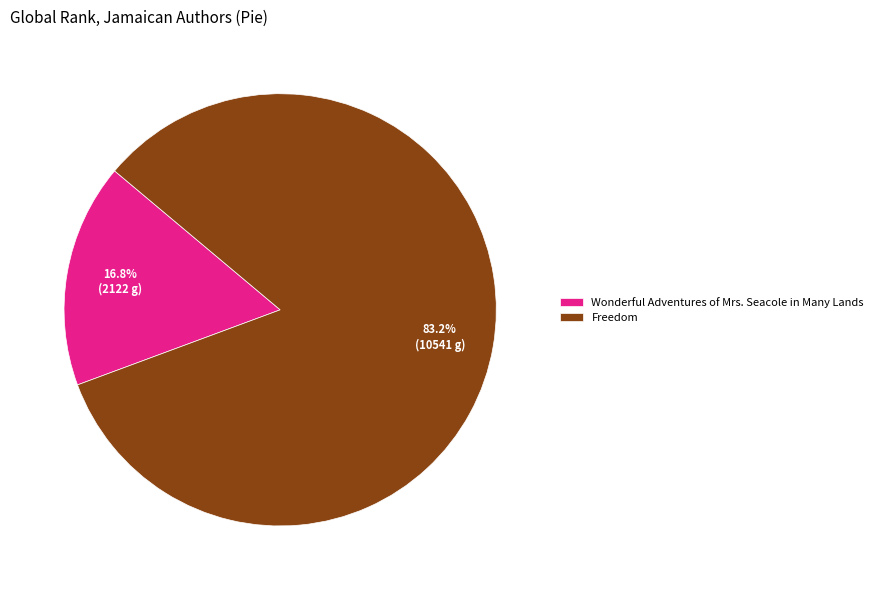

Which slice is the smallest?

Wonderful Adventures of Mrs. Seacole in Many Lands